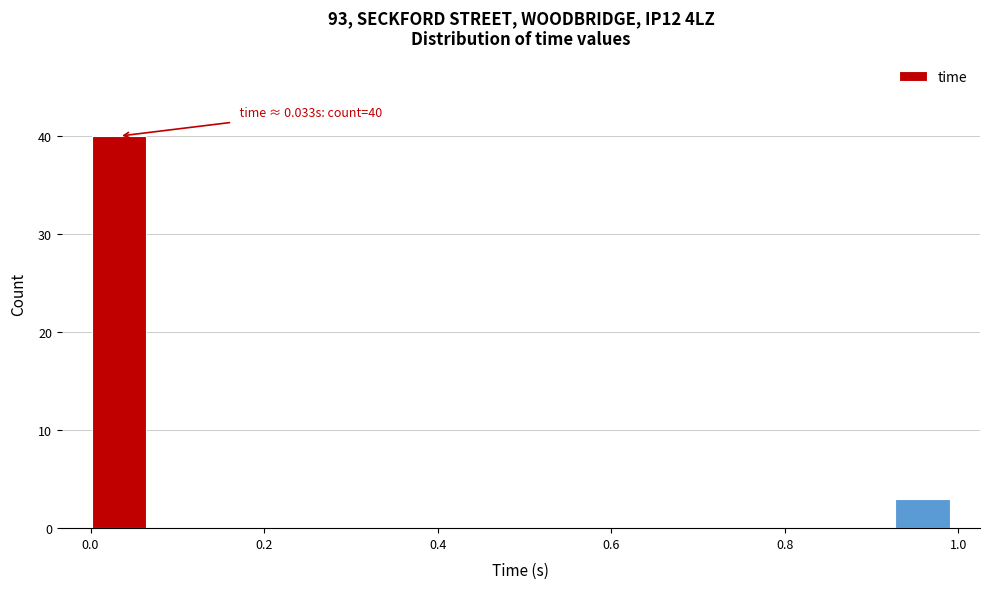

Read against the x-axis, roughly where is the centre of the tallest bar?

0.04